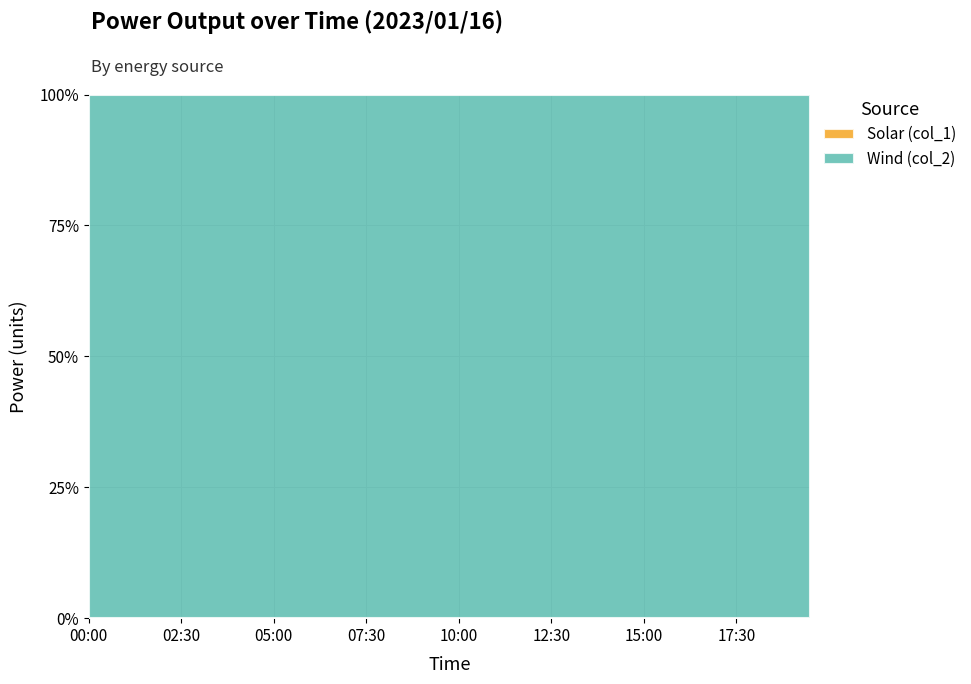

Does the chart have visible grid lines?

Yes